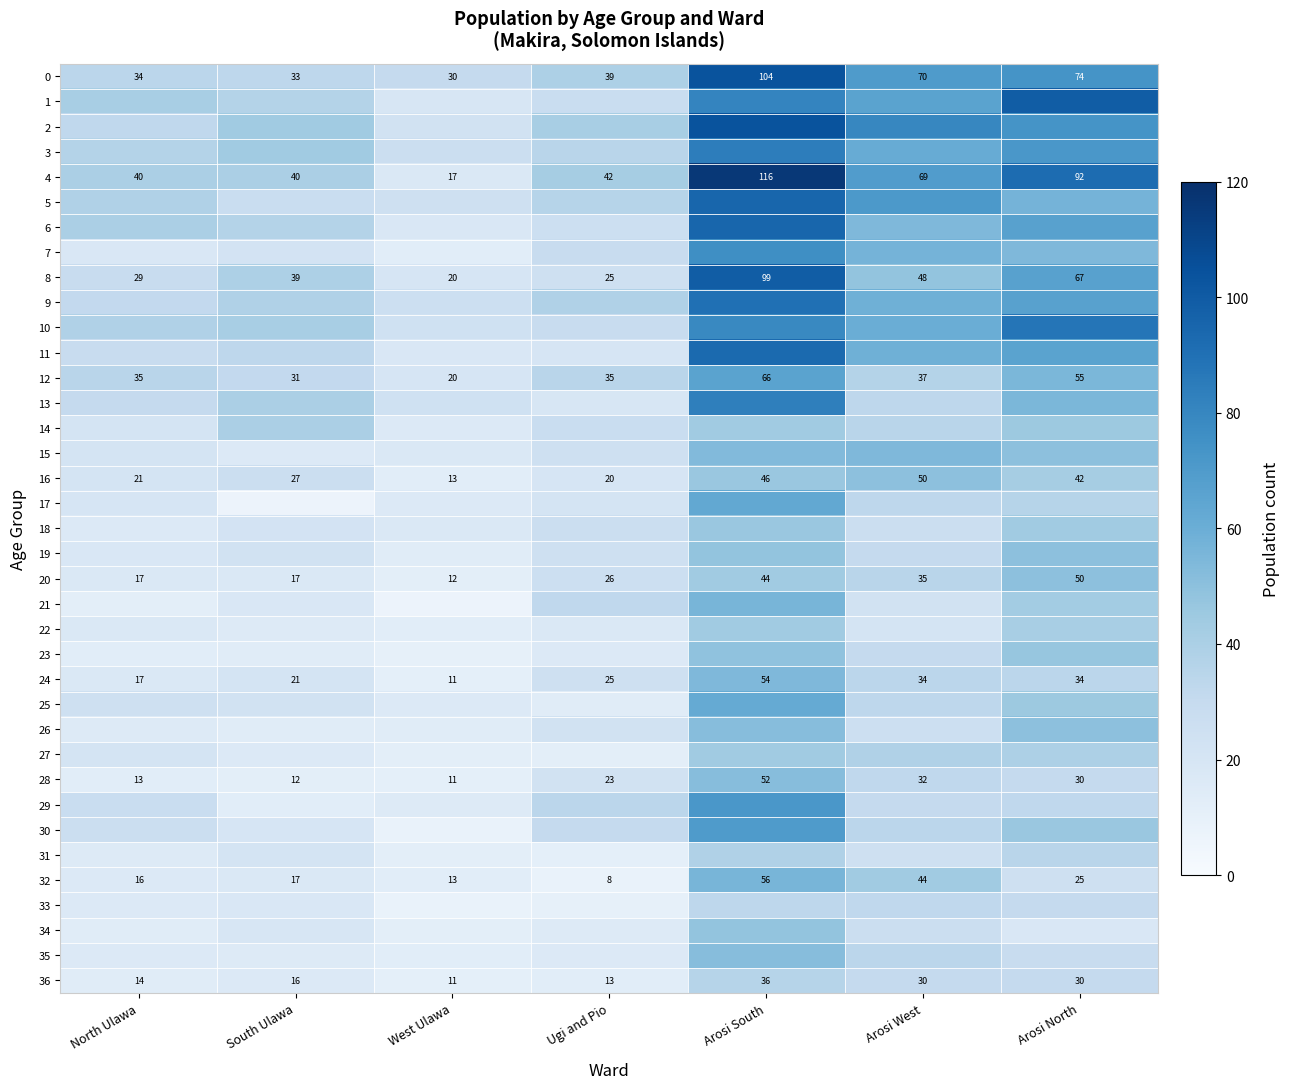

What is the smallest value displayed?

7